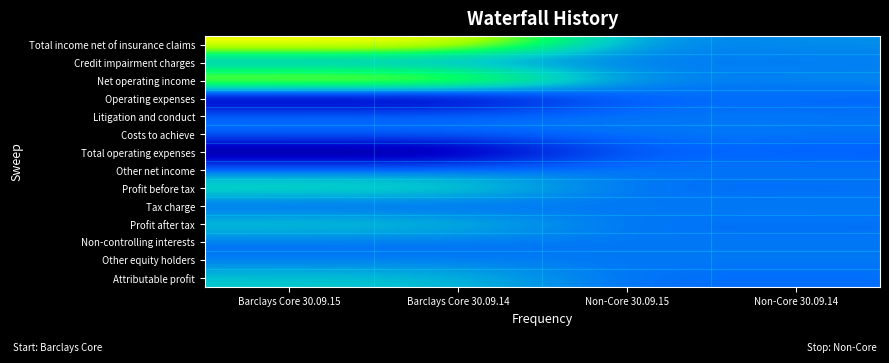

Which label corresponds to the largest value in the chart?

Barclays Core 30.09.15